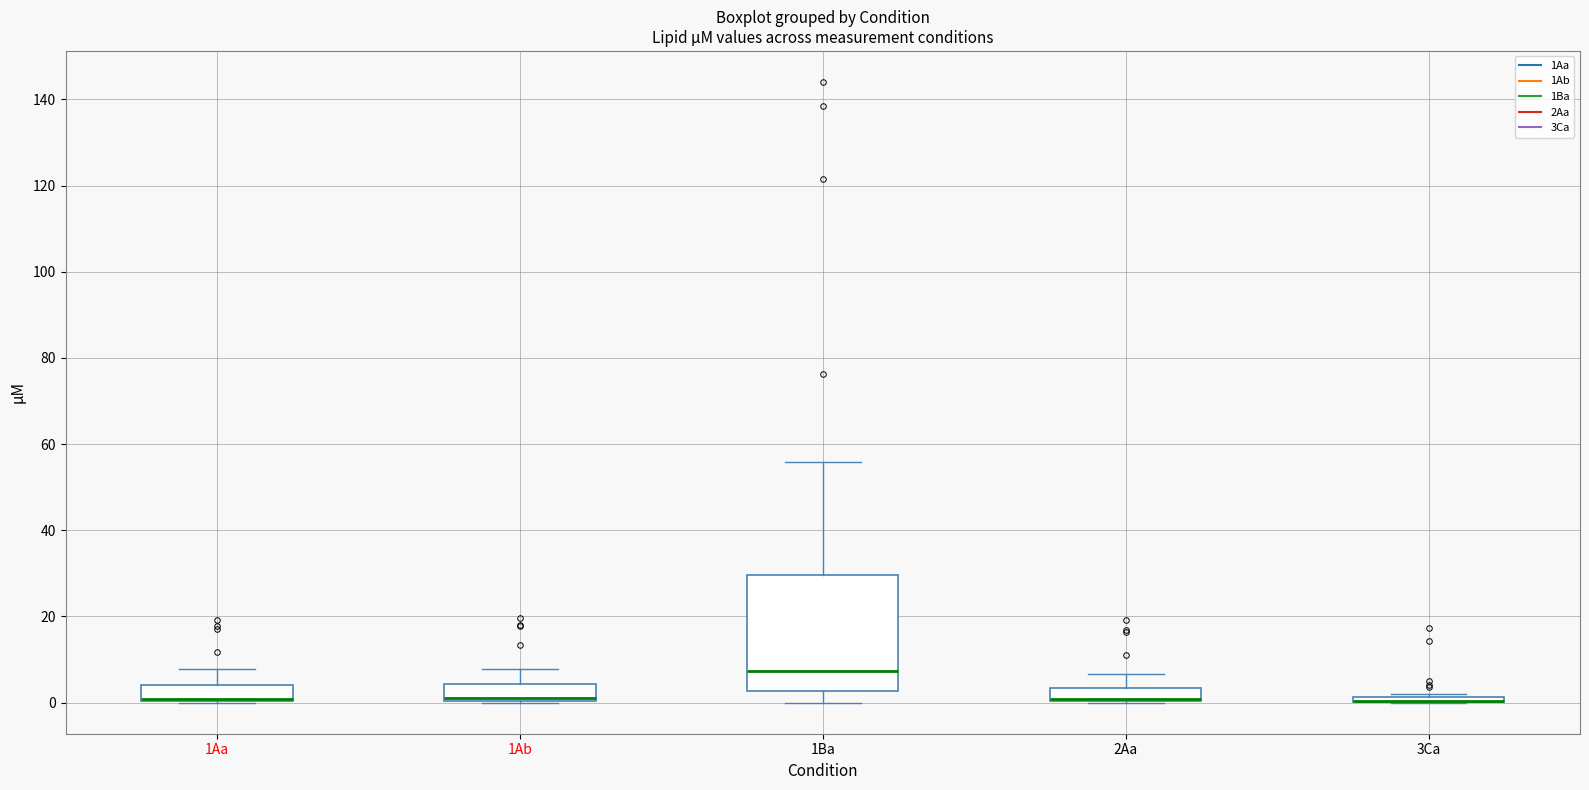

Which box is the tallest, from its lower edge to its upper edge?

1Ba